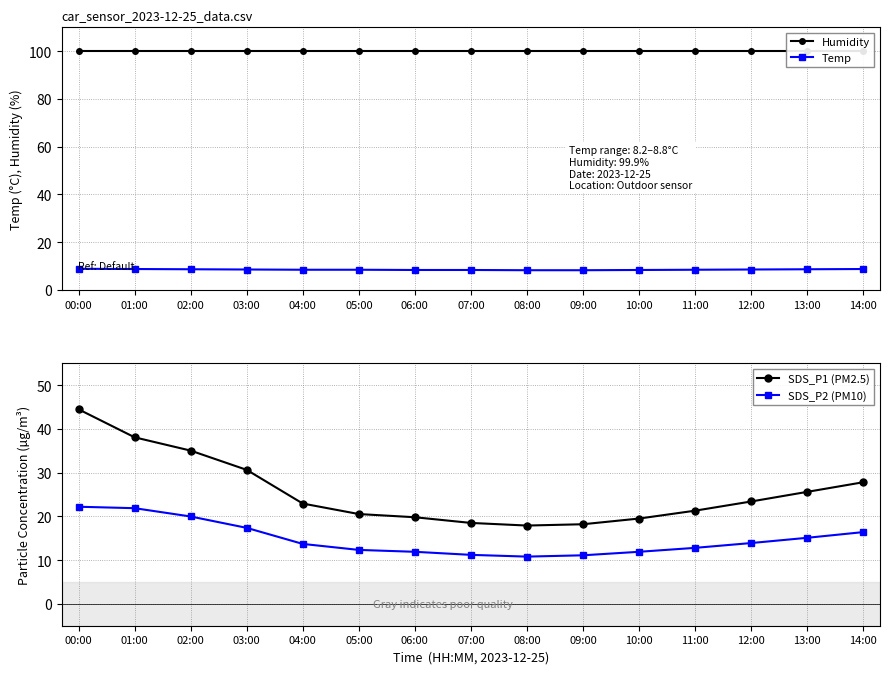

Is the value of SDS_P1 (PM2.5) at 04:00 greater than the value of Temp at 14:00?

Yes